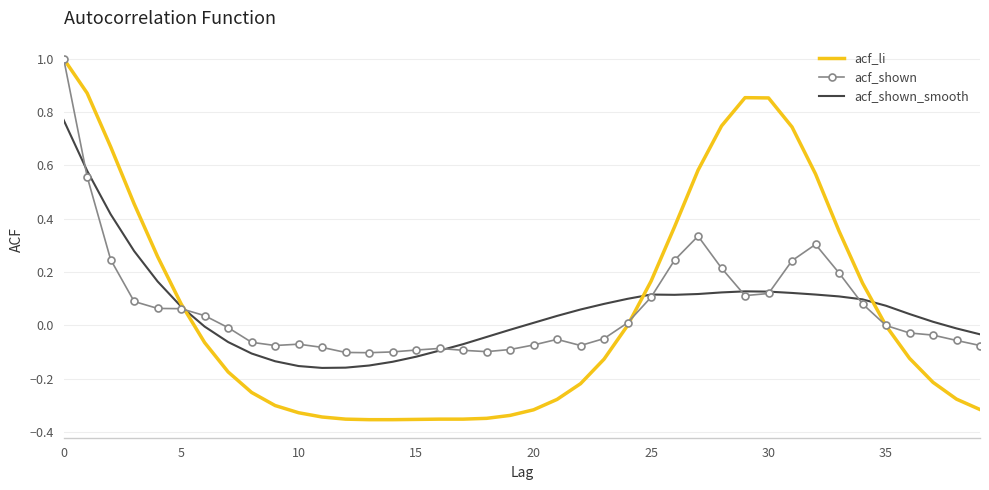

Which series has the largest range (max minus min)?

acf_li